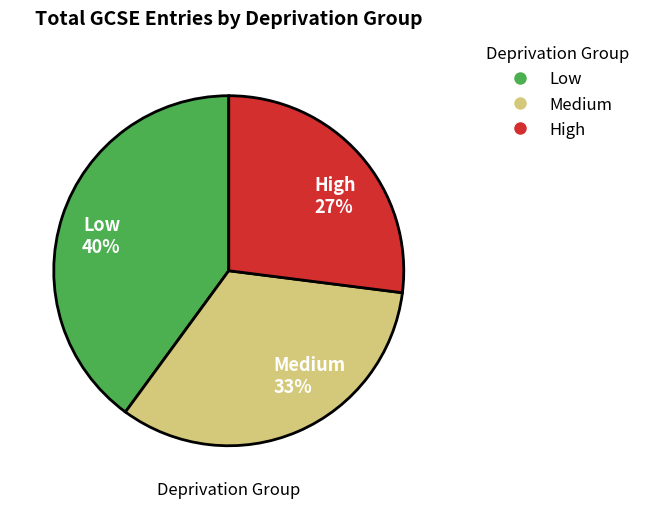

To the nearest percent, what is the difference between the largest and smallest slice percentages?

13%